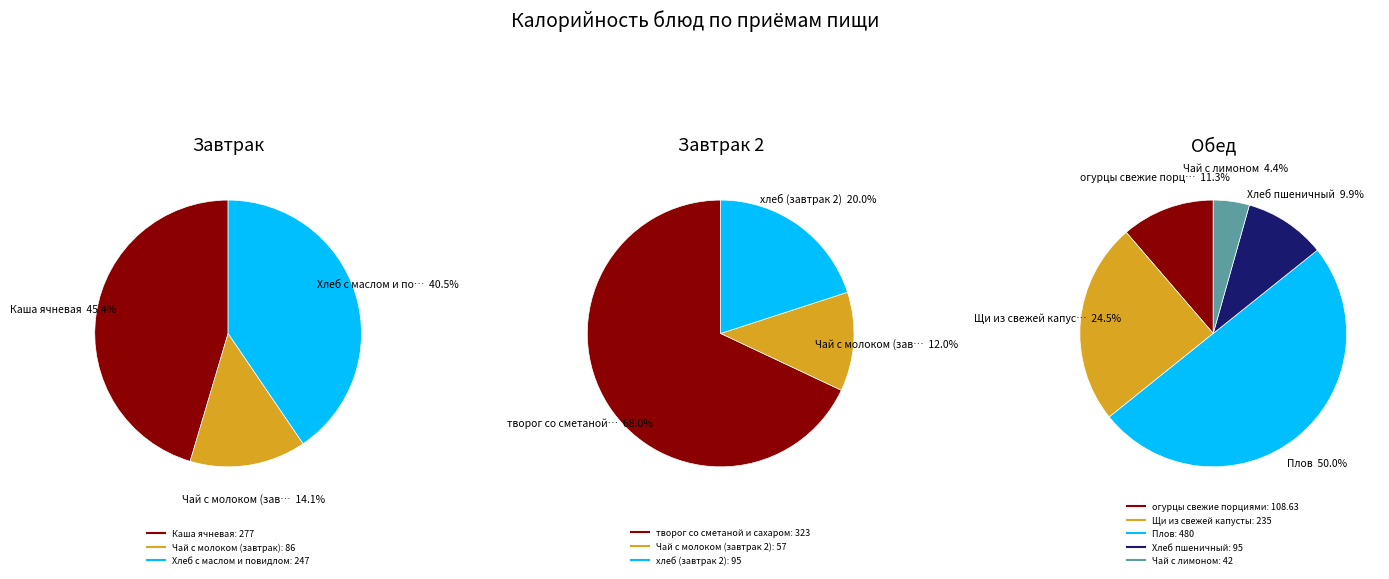

What is the ratio of the value at Хлеб пшеничный to the value at Хлеб с маслом и повидлом?

0.4